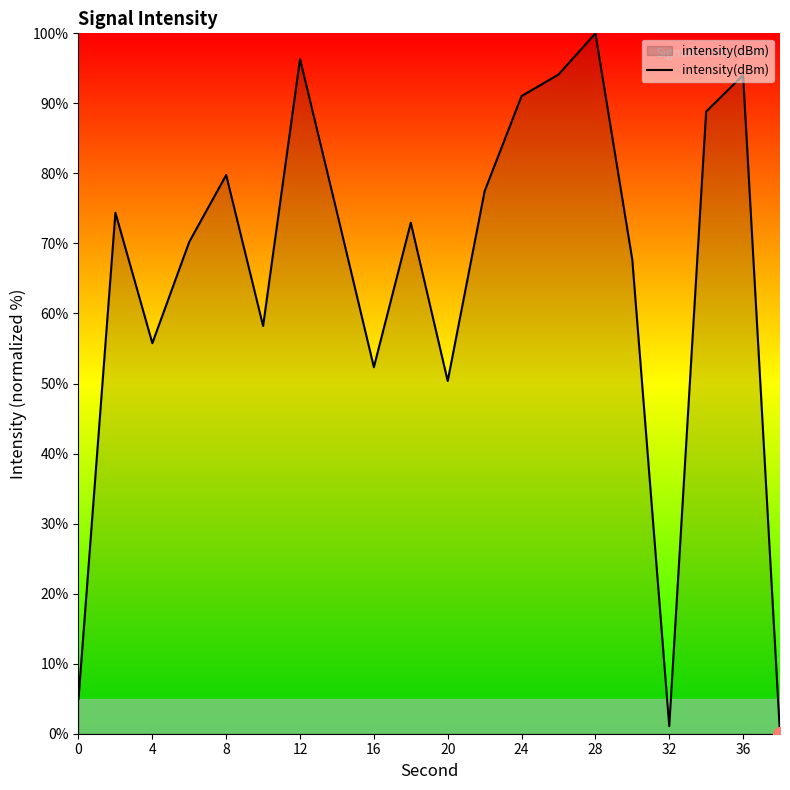

Does the chart display data point markers on the line(s)?

No